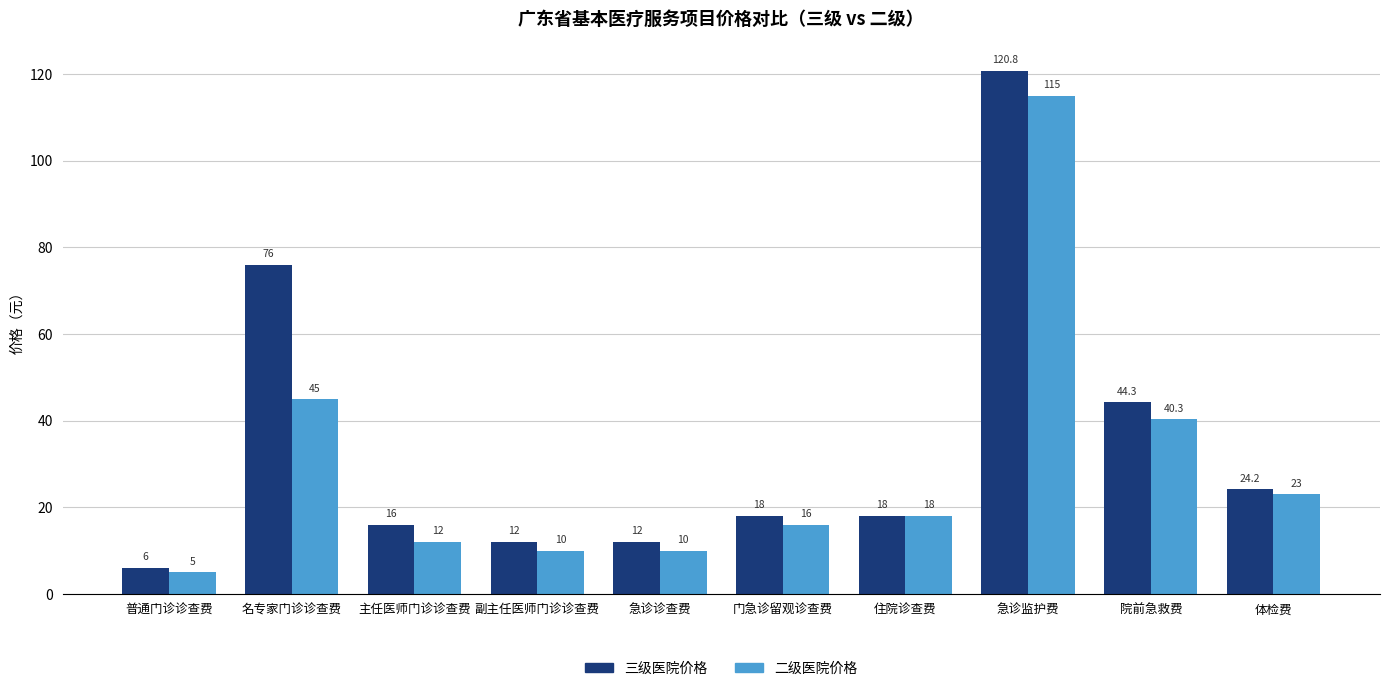

What is the difference between the maximum and second lowest values in the 三级医院价格 series?

108.8